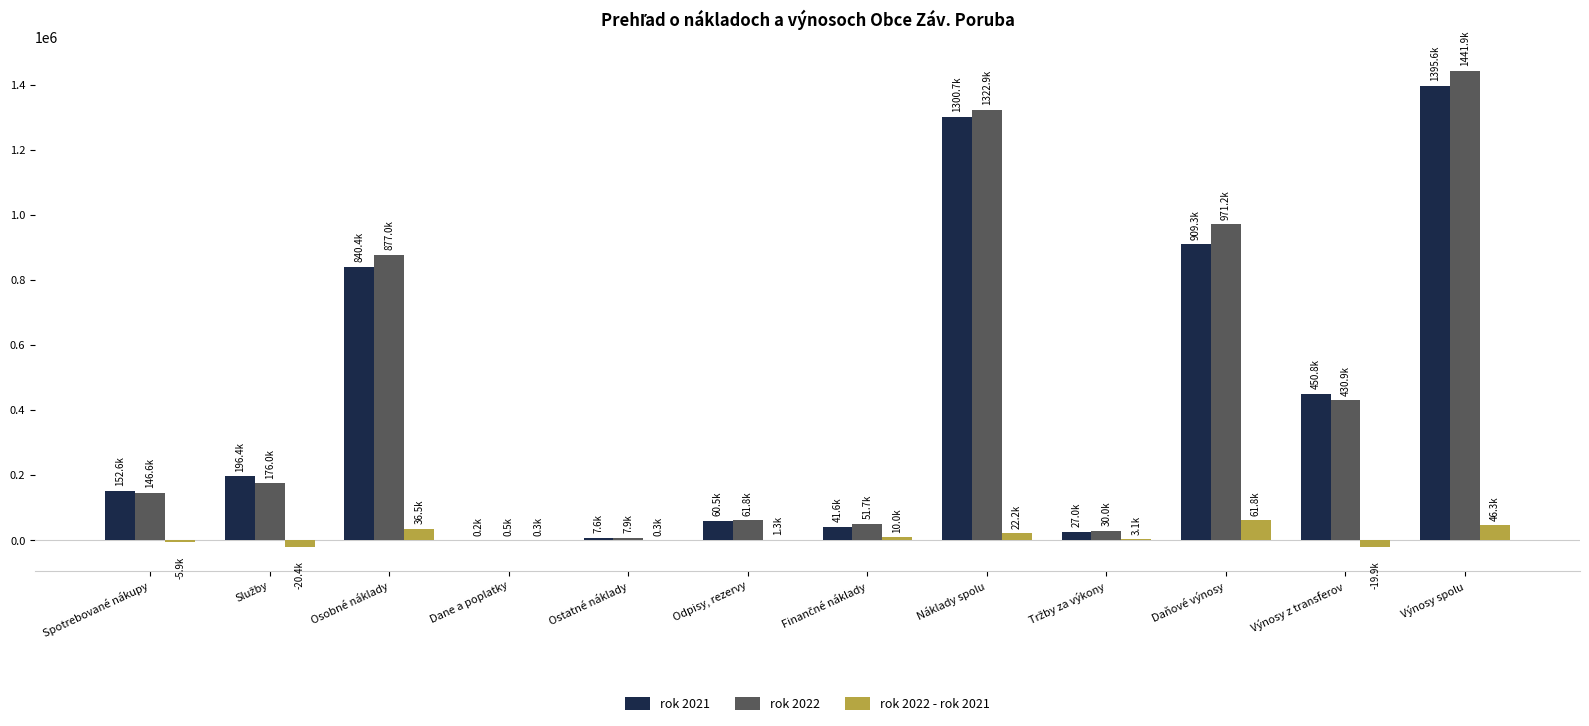

The rok 2022 series shows 89828.9 at Spotrebované nákupy. True or false?

False